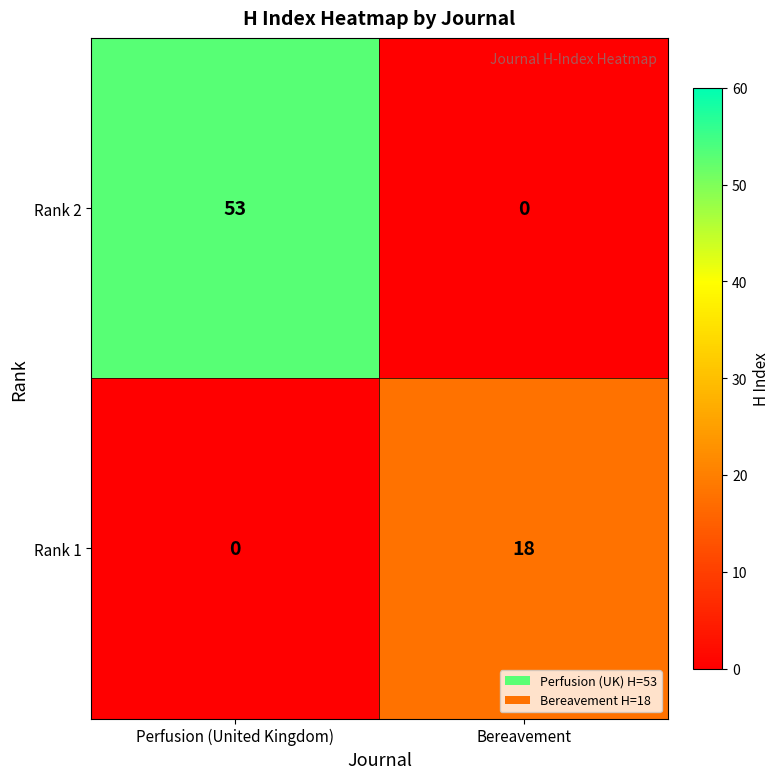

Reading left to right, list all the values displayed in this chart.

Rank 2: Perfusion (United Kingdom)=53	Bereavement=0
Rank 1: Perfusion (United Kingdom)=0	Bereavement=18